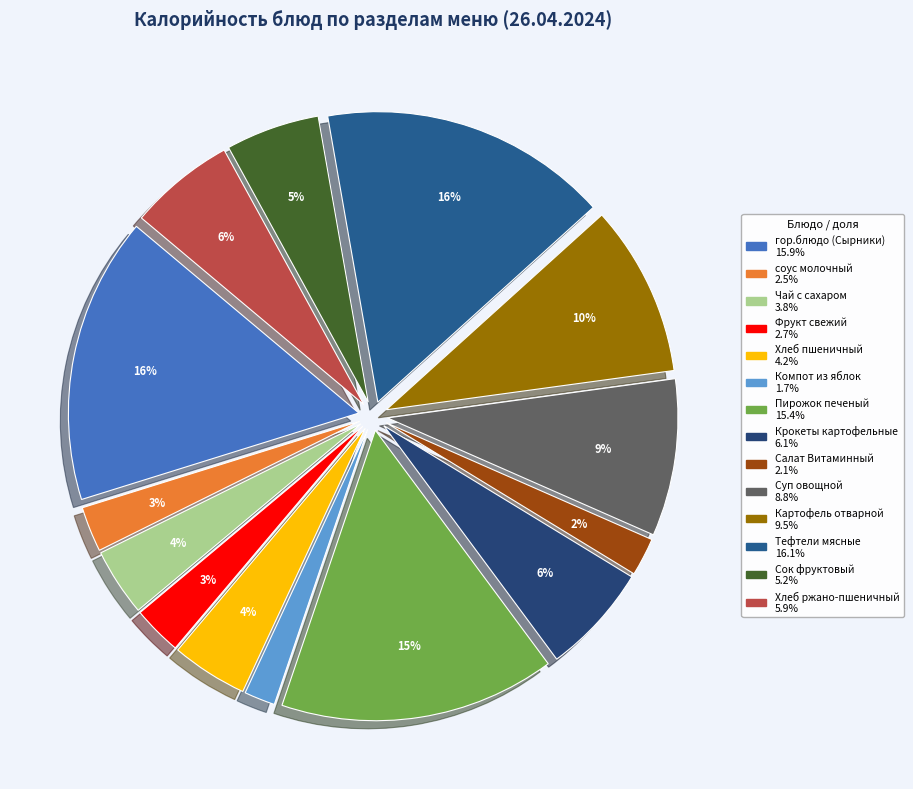

Count the number of slices in the pie.

14